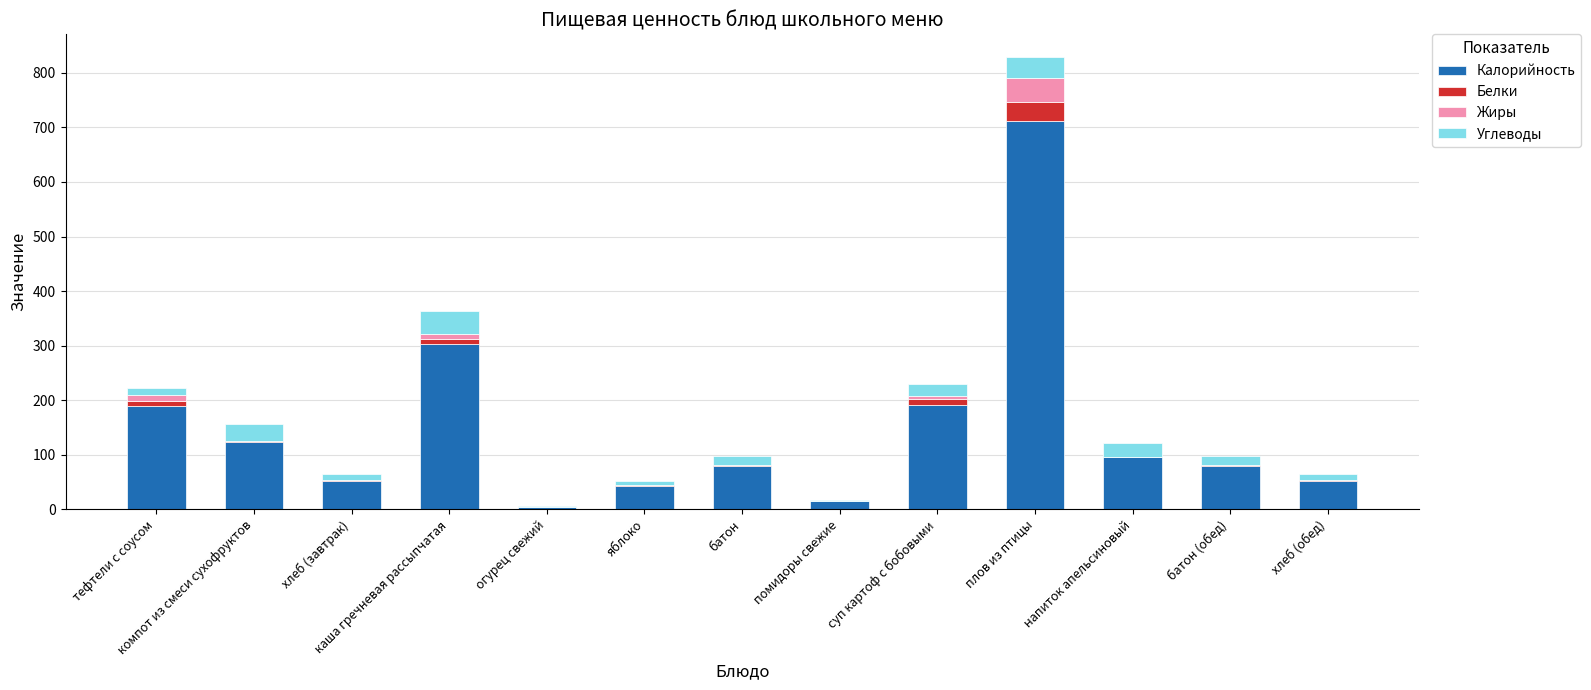

Which category has the highest value in the Калорийность series?

плов из птицы